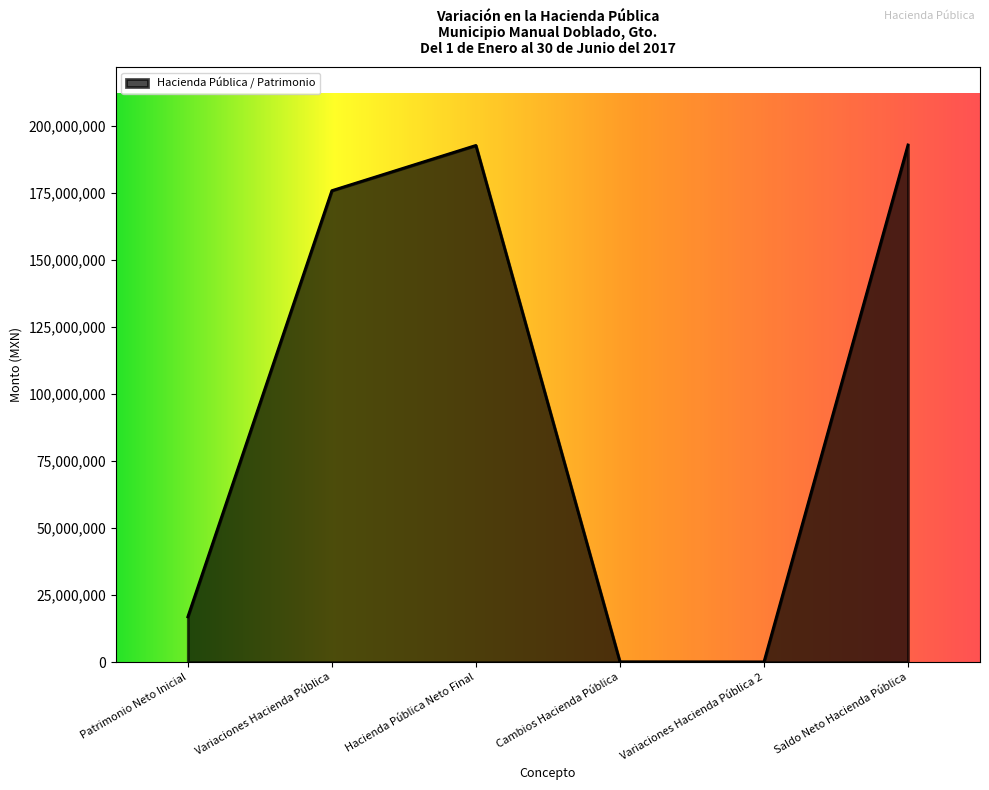

What is the difference between the values at Variaciones Hacienda Pública and Patrimonio Neto Inicial?

158867755.1